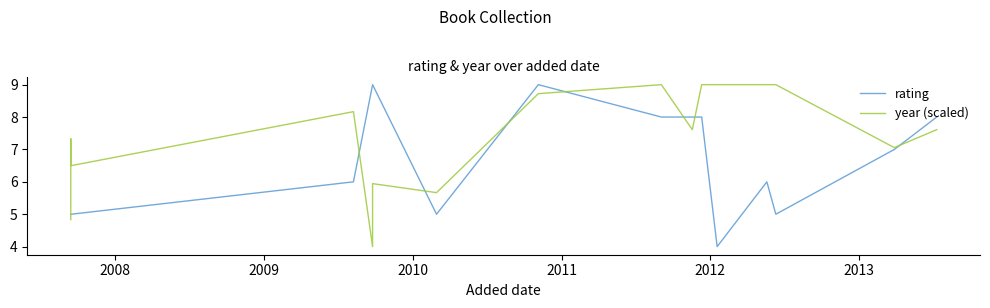

How many times do rating and year (scaled) cross each other?

8